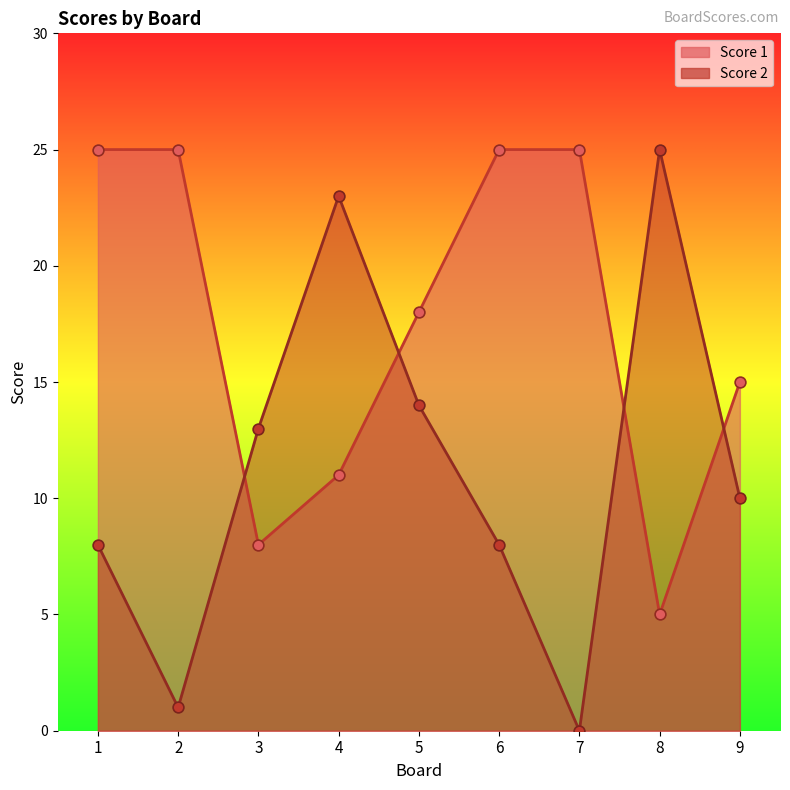

Which series reaches the minimum Y coordinate?

Score 2